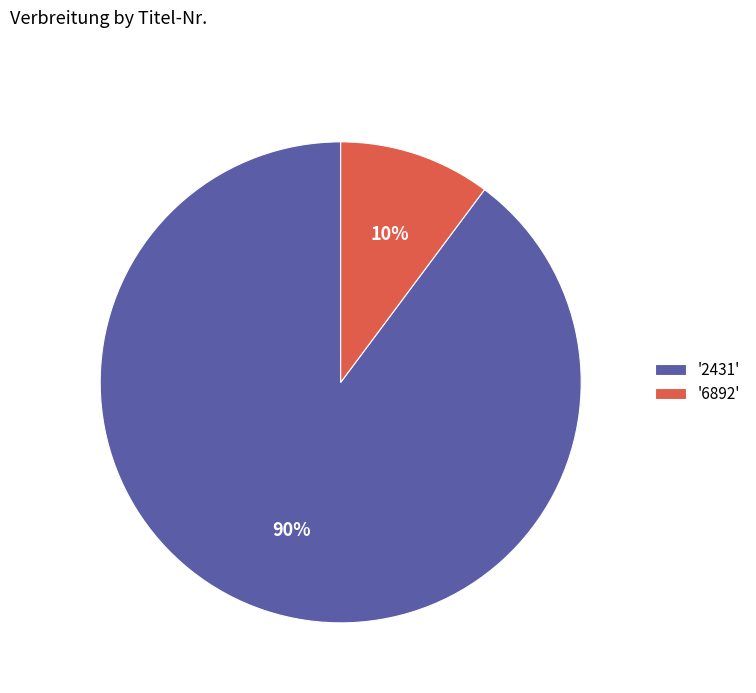

How many segments does this pie chart have?

2